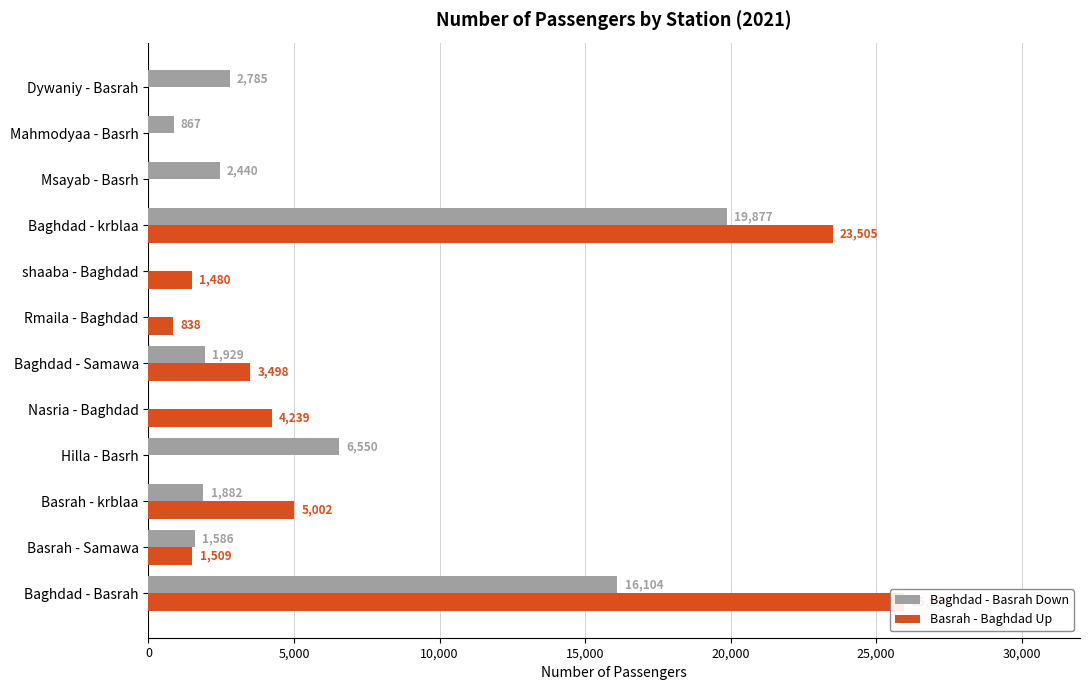

The value of Baghdad - Basrah Down at Baghdad - Basrah is 16104. True or false?

True